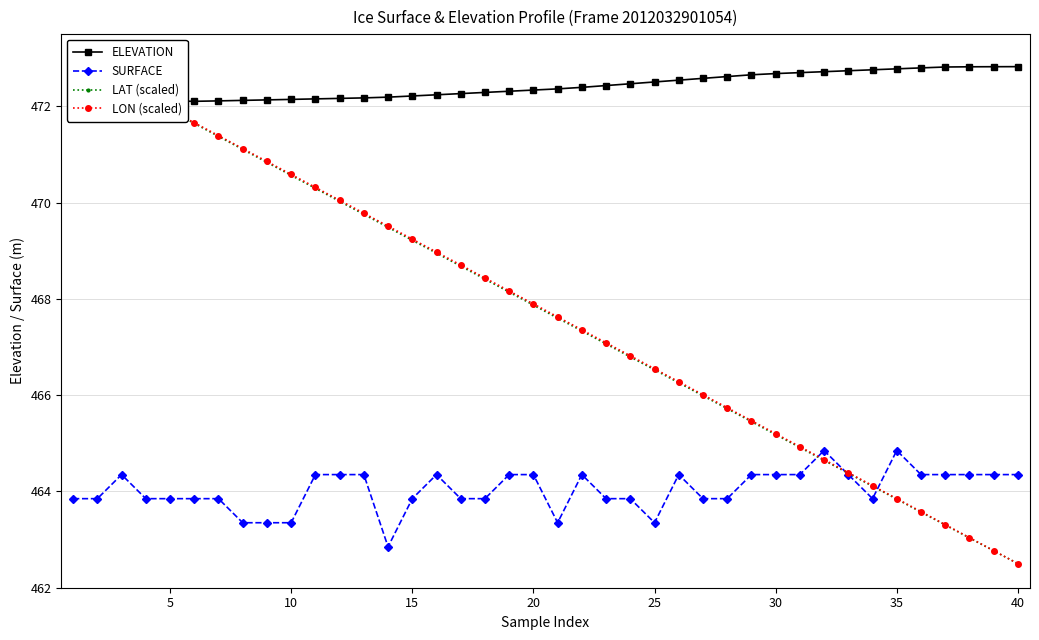

Is it true that ELEVATION equals 123.2 at 10?

False